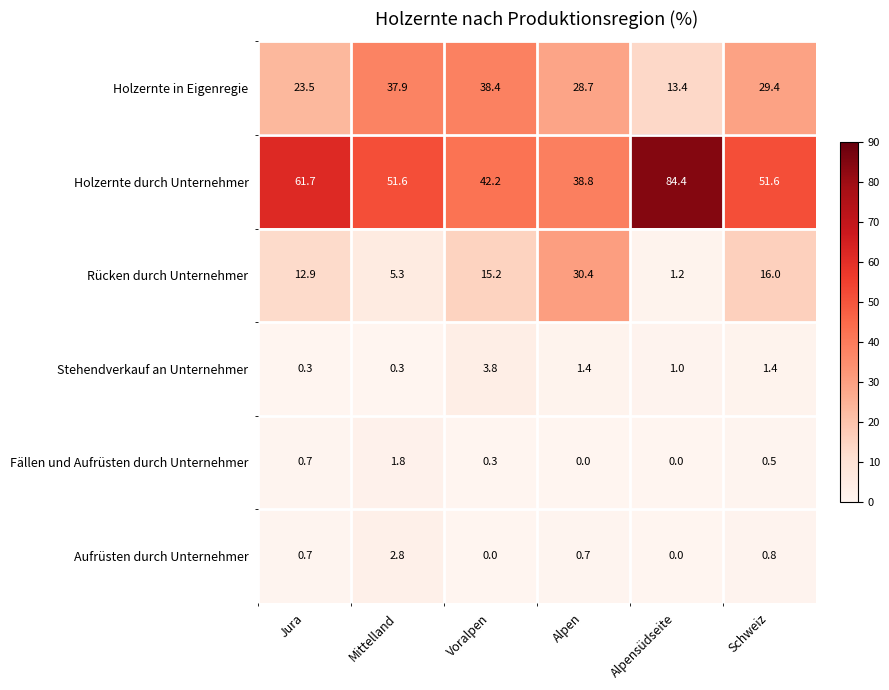

Is it true that Fällen und Aufrüsten durch Unternehmer equals 1.0 at Mittelland?

False